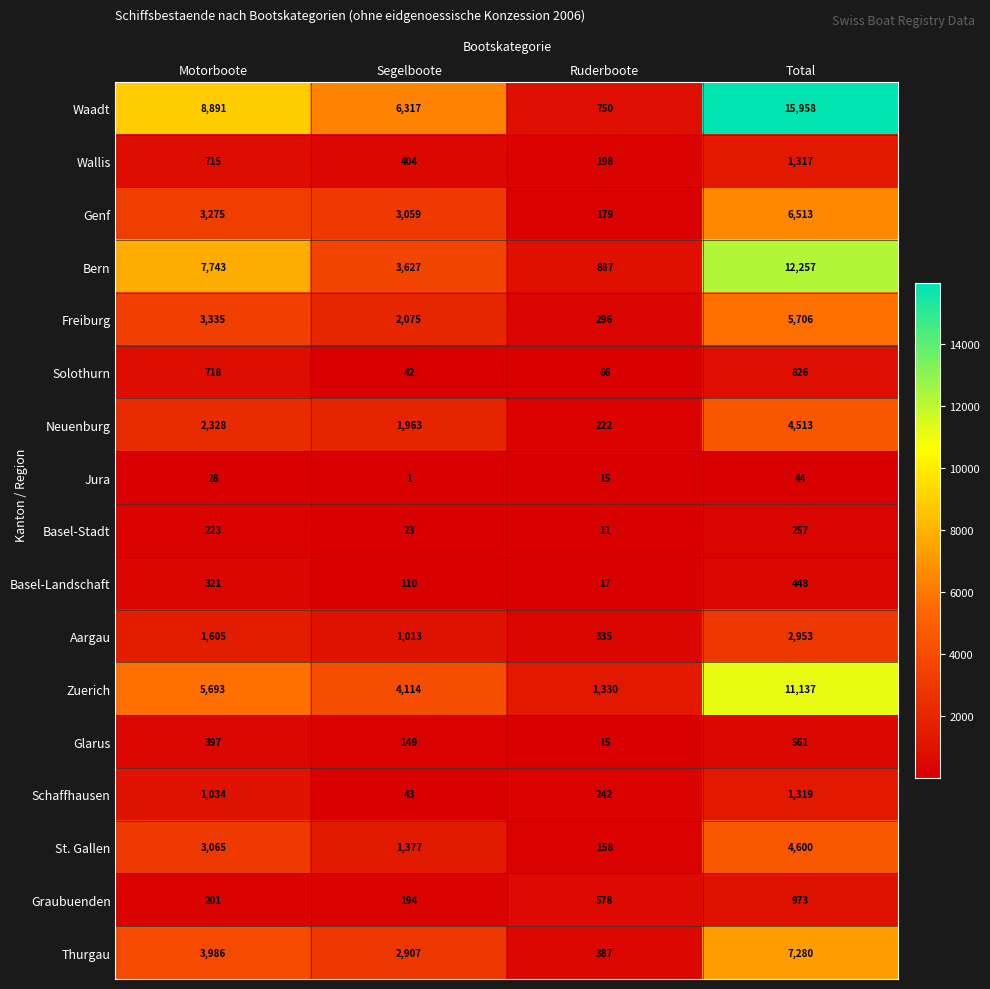

Is it true that Graubuenden equals 194 at Segelboote?

True